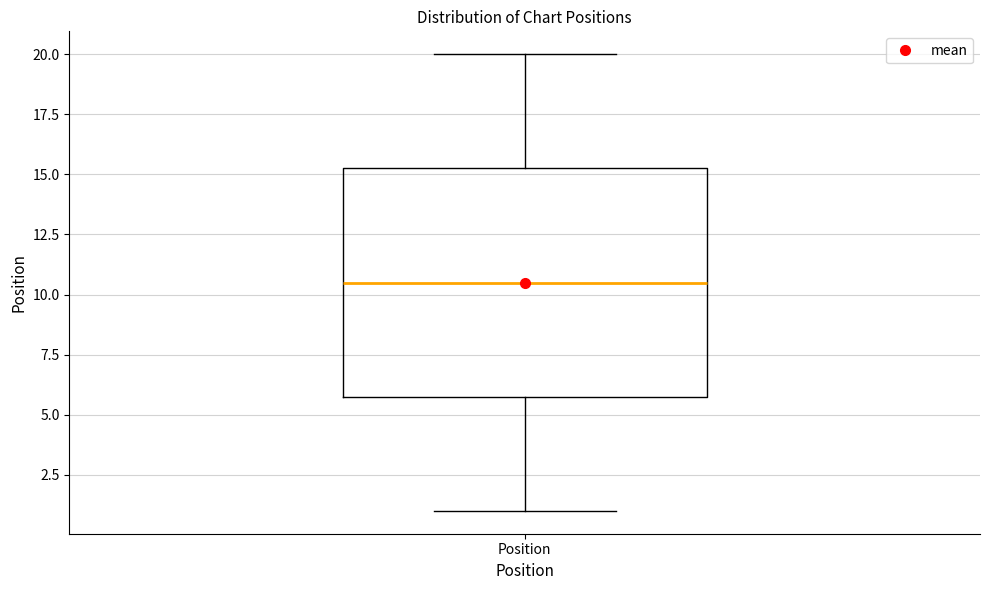

Read this box plot against the y-axis: the position of the median line, the range covered by the box, and the ends of both whiskers. The values are not printed on the chart, so give them approximately, as read against the axis.

median 10.5, box 6.0 to 15.5, whiskers 1.0 to 20.0